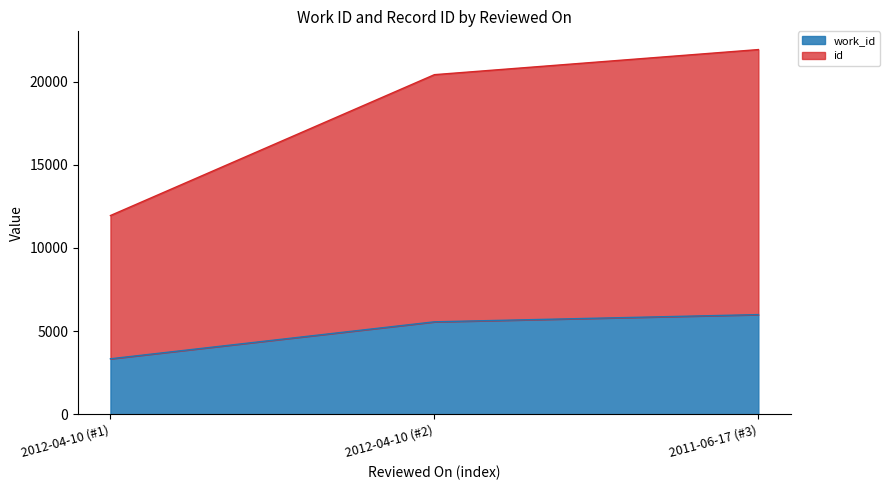

Which series has the widest spread of values?

id